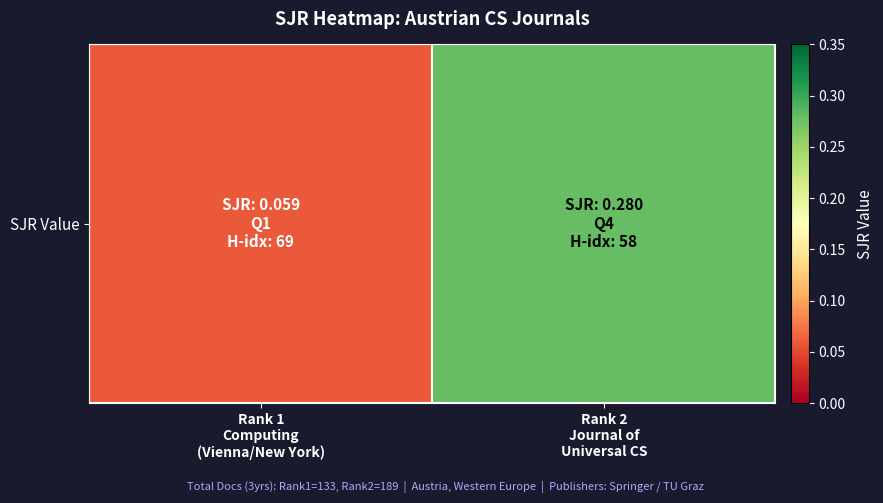

The value at Rank 1
Computing
(Vienna/New York) is 0.1. True or false?

True